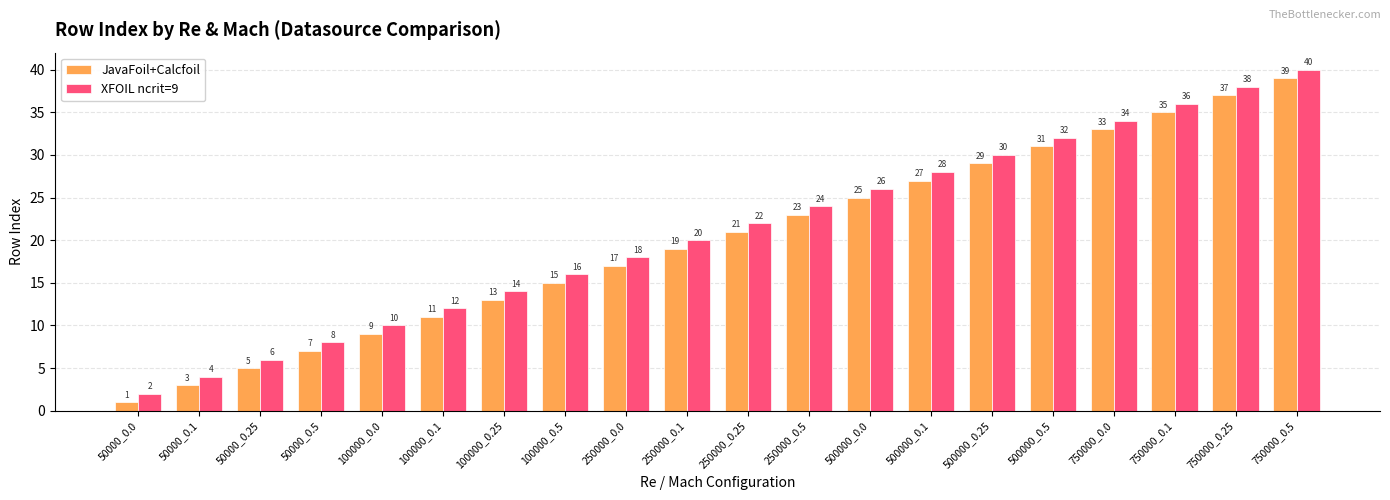

What is the spread (max minus min) of values at 750000_0.25?

1